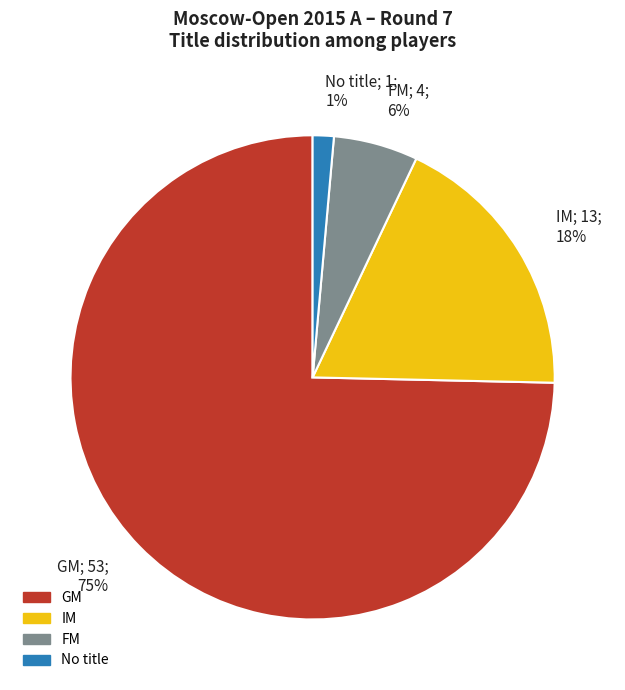

To the nearest percent, what percentage of the pie is FM; 4; 6%?

6%